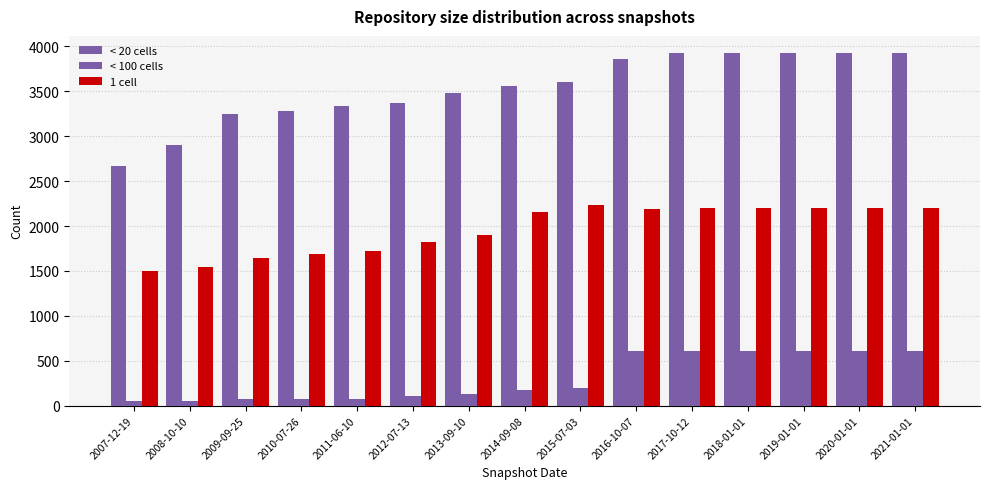

How many groups of bars are there?

15